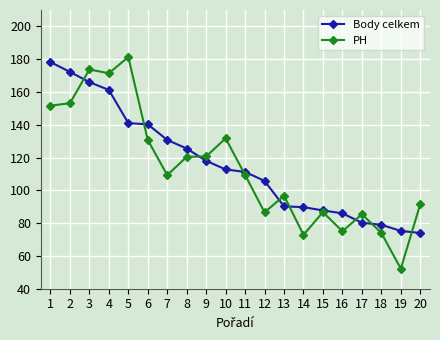

What is the lowest value of the PH series?

52.2